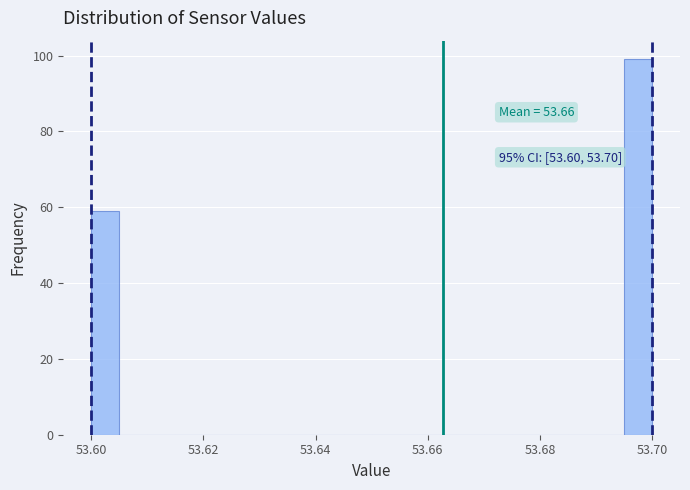

Around what value on the x-axis is the tallest bar? Give the approximate position of its centre, as read against the axis.

53.698